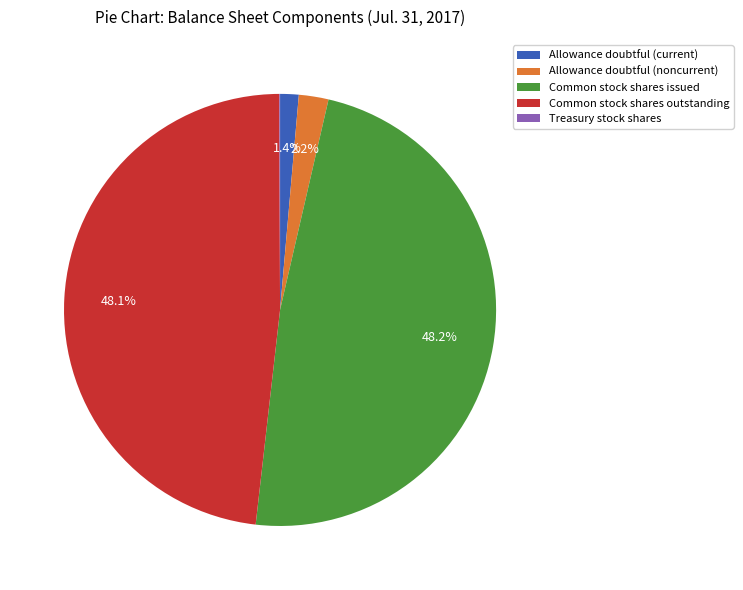

Combined, what portion of the pie is Allowance doubtful (current) and Allowance doubtful (noncurrent)?

3.6%